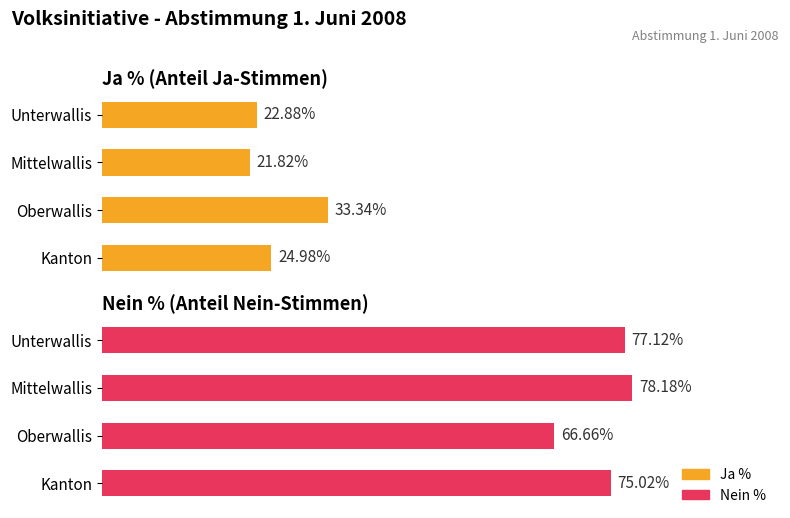

What is the value of the Ja % bar at the 3rd from the left?

33.3